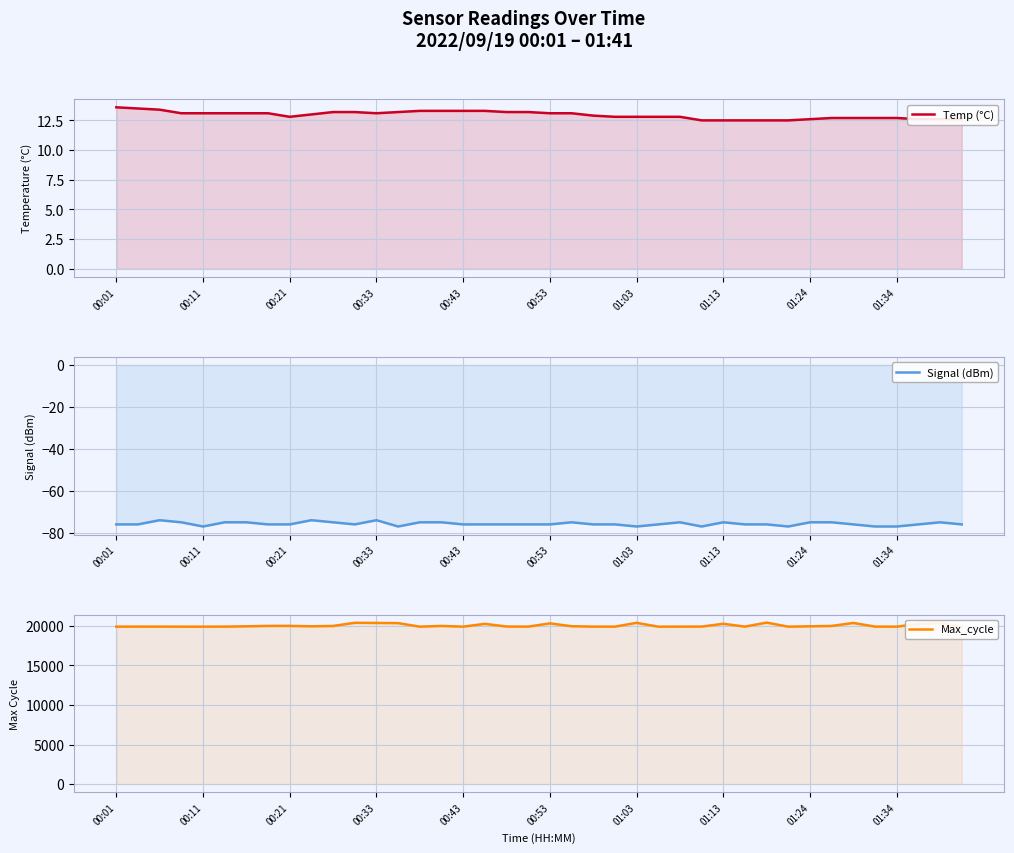

What position from the right is 34?

6